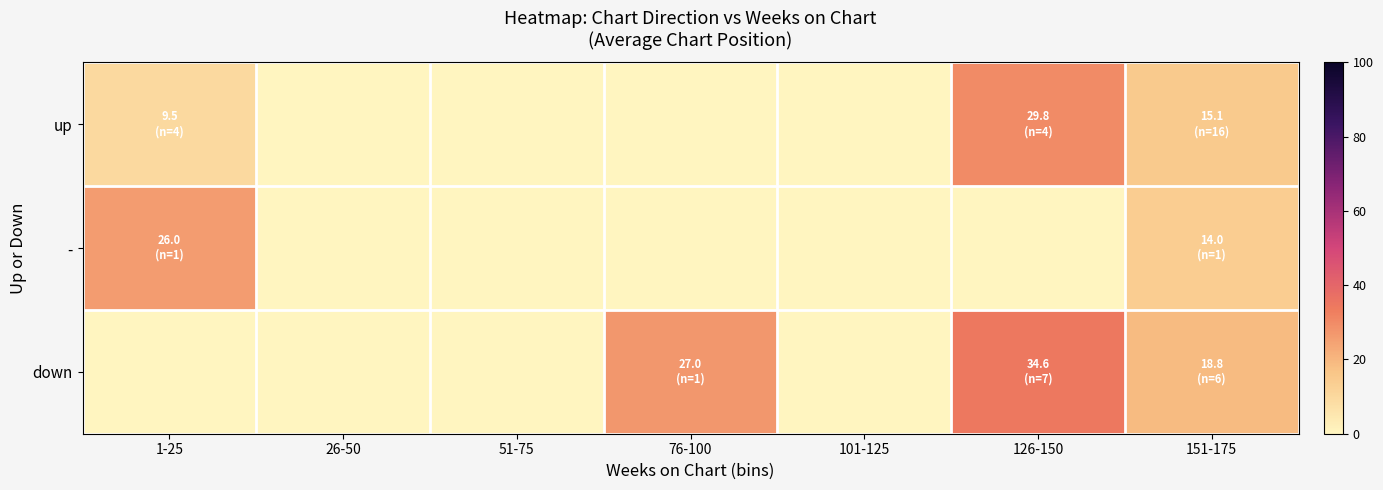

Which series has the largest range (max minus min)?

down